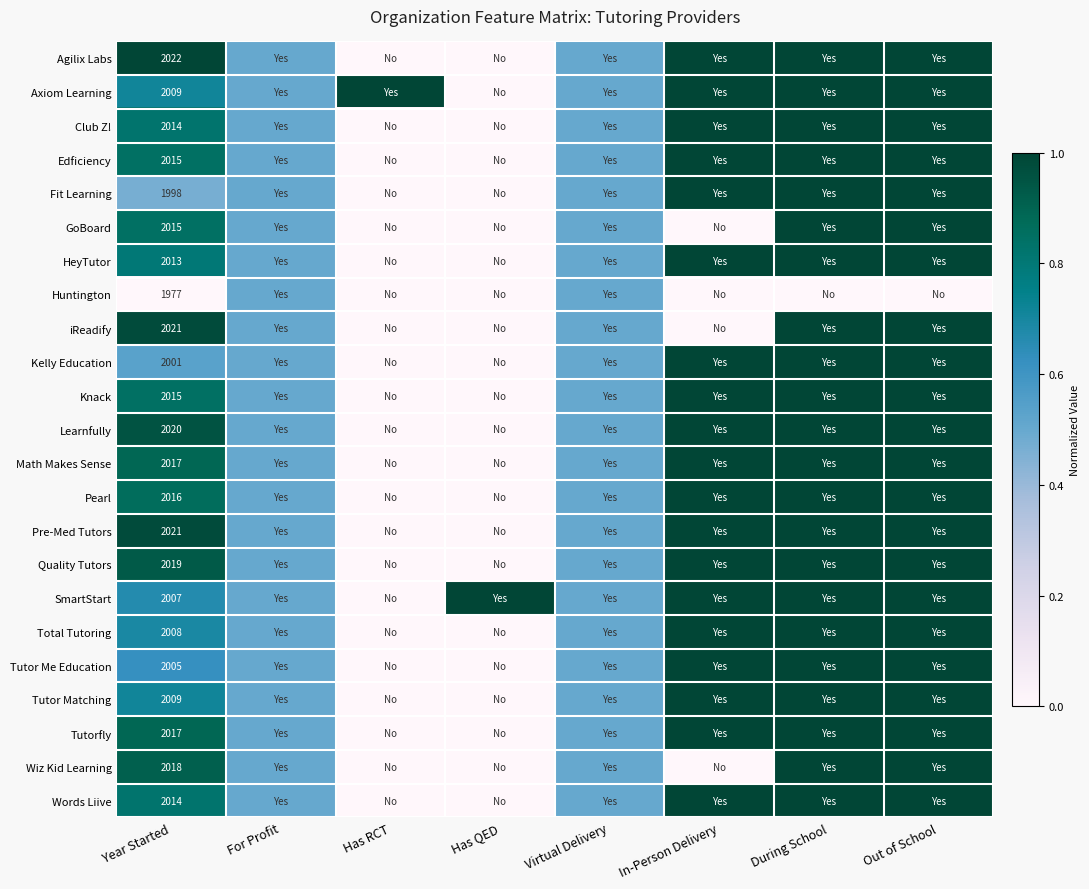

Where is Total Tutoring nearest to the value 0?

Has RCT